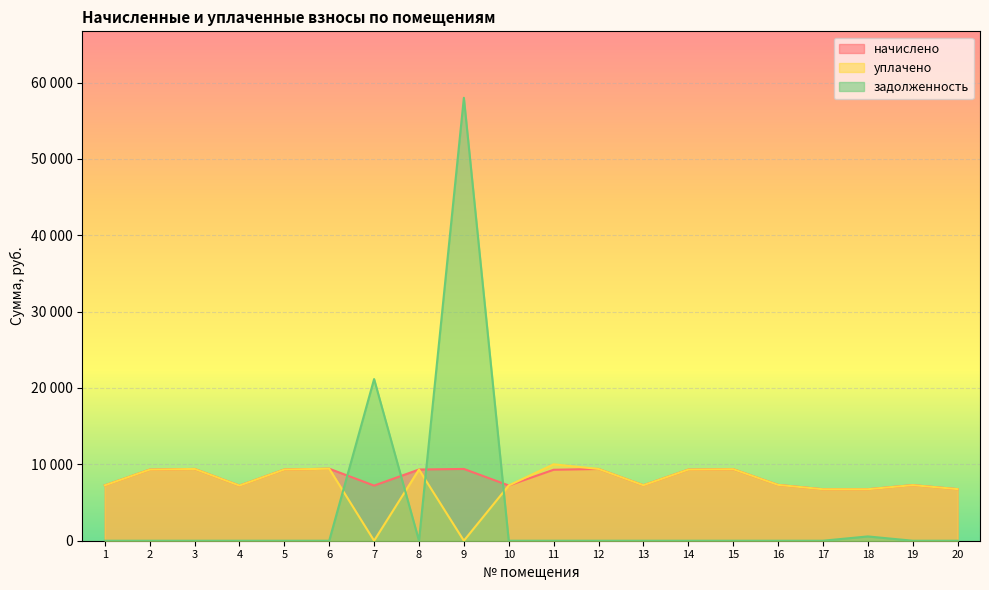

Which series has the widest spread of values?

задолженность